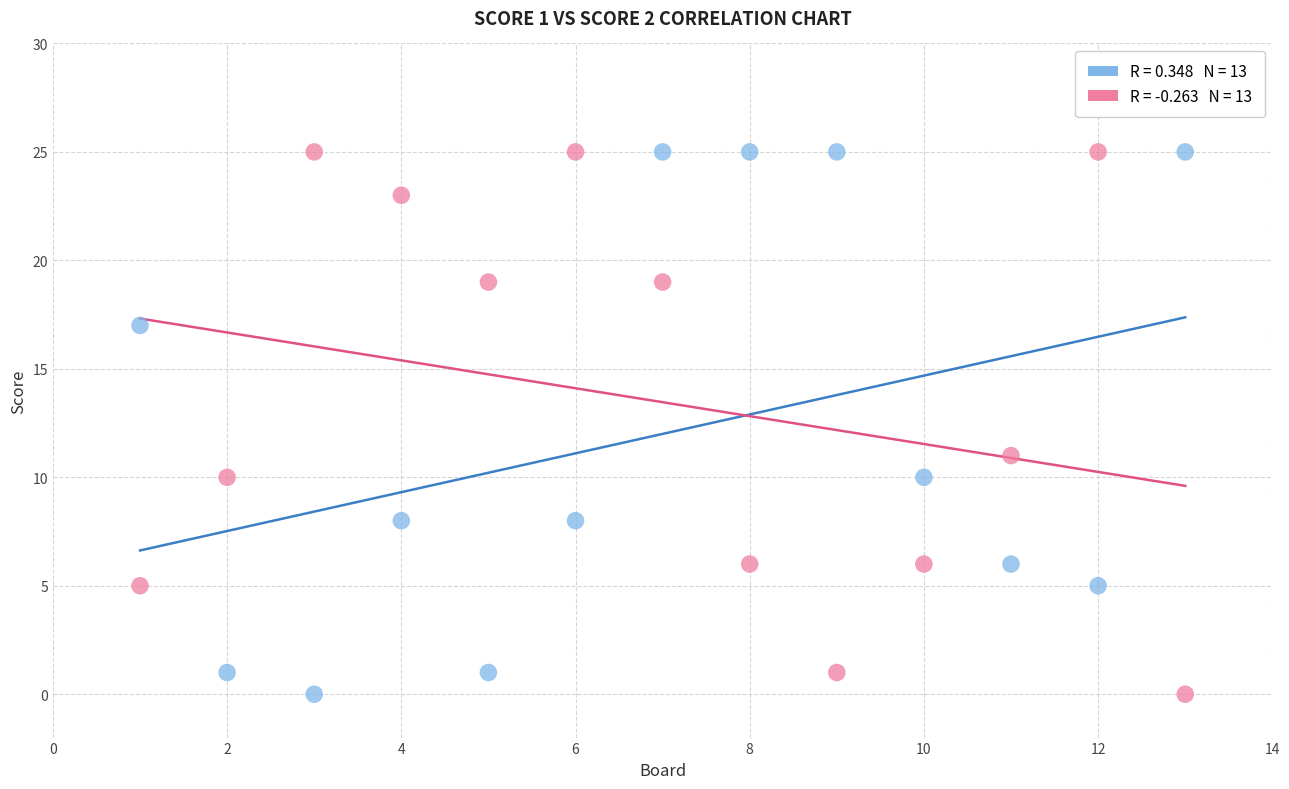

Across all data points, what is the range of Y values (max minus min)?

25